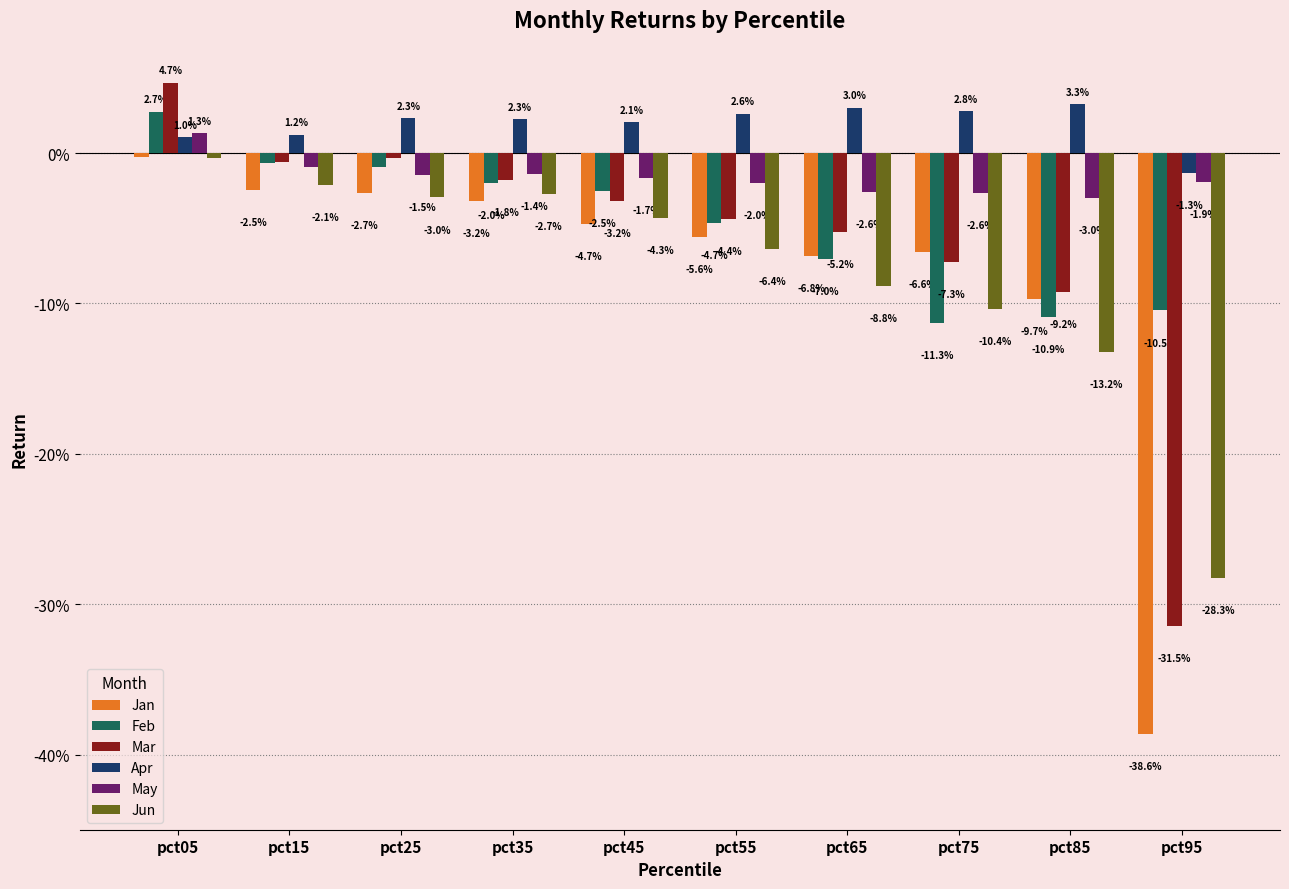

Is the value of Mar at pct45 greater than the value of Jun at pct95?

Yes